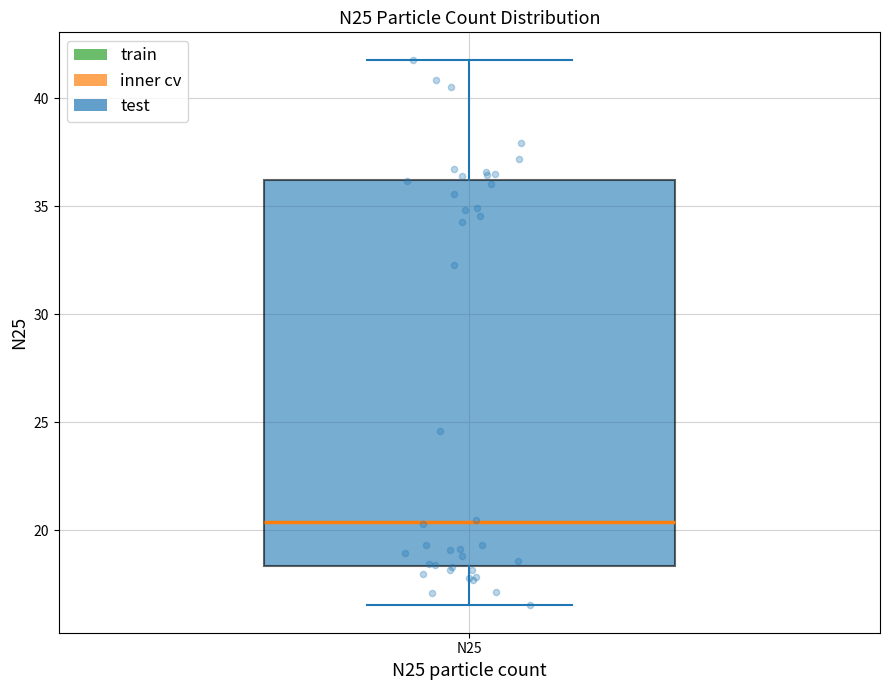

Transcribe this box plot: give where the median line is, the range the box spans, and where the two whiskers end, as read against the y-axis. The values are not printed on the chart, so give them approximately, as read against the axis.

median 20.5, box 18.5 to 36.0, whiskers 16.5 to 42.0